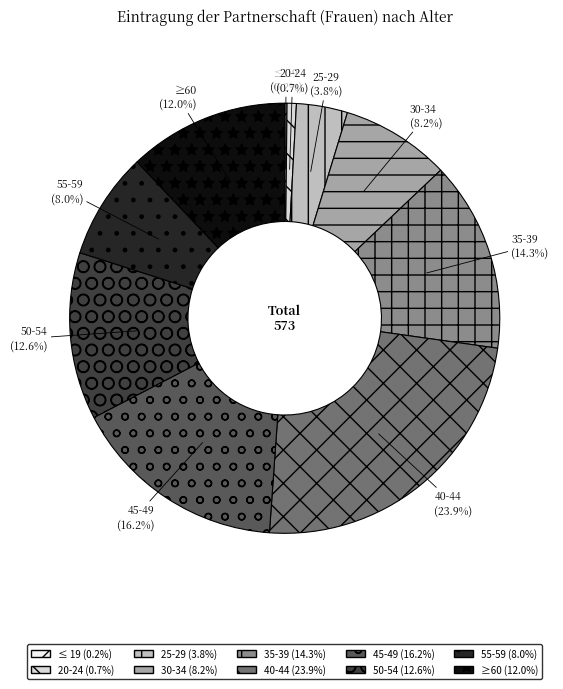

What percentage is NOT represented by 30-34?

91.8%